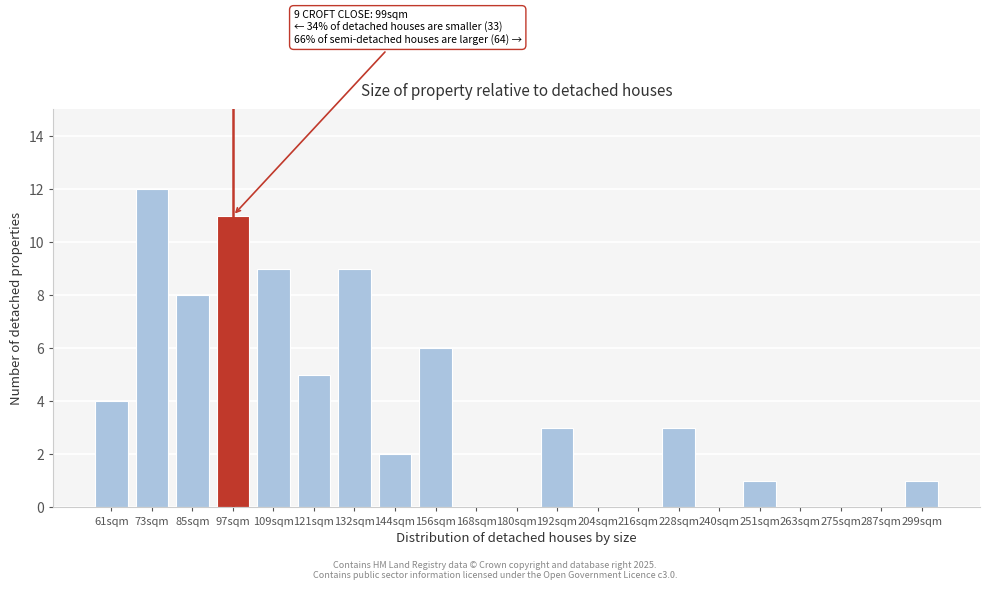

Reading left to right, what are all the values shown in this chart?

61sqm=4	73sqm=12	85sqm=8	97sqm=11	109sqm=9	121sqm=5	132sqm=9	144sqm=2	156sqm=6	168sqm=0	180sqm=0	192sqm=3	204sqm=0	216sqm=0	228sqm=3	240sqm=0	251sqm=1	263sqm=0	275sqm=0	287sqm=0	299sqm=1